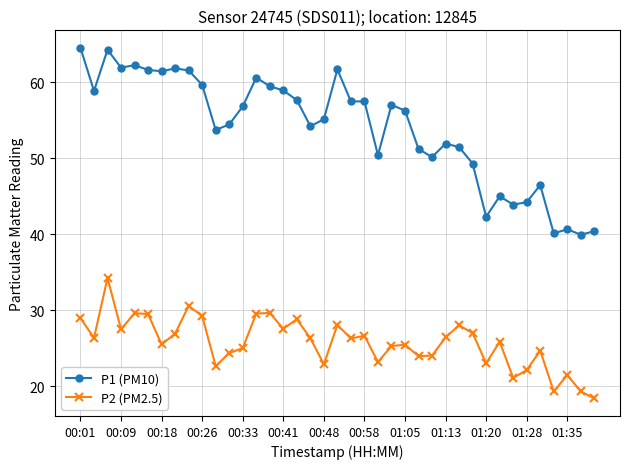

Which series has the largest range (max minus min)?

P1 (PM10)